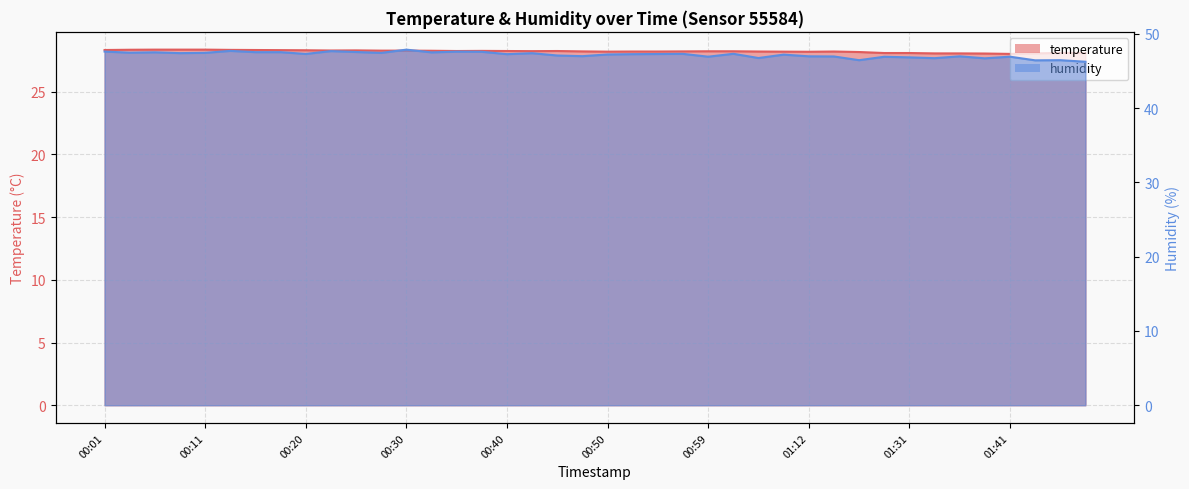

Reading left to right, what are all the values shown in this chart?

temperature: 28.3	28.4	28.4	28.4	28.4	28.3	28.3	28.3	28.3	28.3	28.3	28.3	28.3	28.3	28.2	28.3	28.2	28.2	28.2	28.2	28.2	28.2	28.2	28.2	28.2	28.2	28.2	28.2	28.2	28.2	28.2	28.1	28.1	28.1	28.1	28.1	28.0	28.1	28.1	28.1
humidity: 47.6	47.5	47.5	47.4	47.4	47.7	47.5	47.5	47.3	47.7	47.5	47.4	47.9	47.5	47.6	47.6	47.2	47.4	47.1	47.0	47.2	47.2	47.3	47.3	46.9	47.3	46.7	47.2	47.0	46.9	46.4	46.9	46.8	46.7	47.0	46.7	46.9	46.4	46.4	46.2